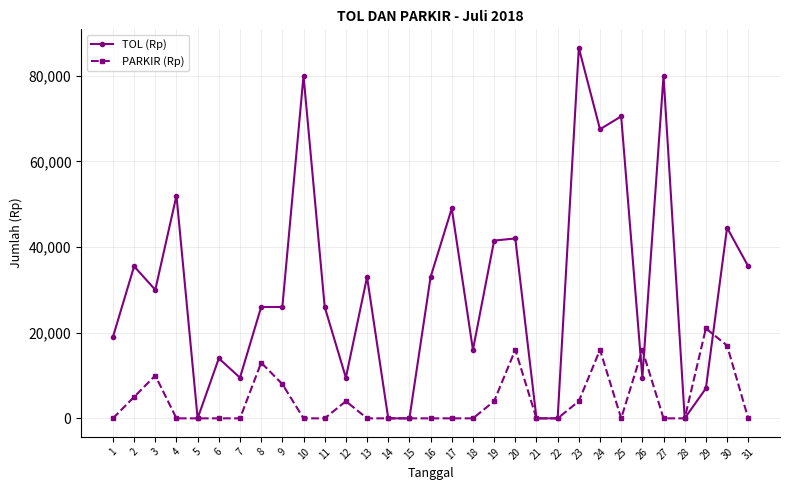

What are all the series names shown in the legend?

TOL (Rp), PARKIR (Rp)